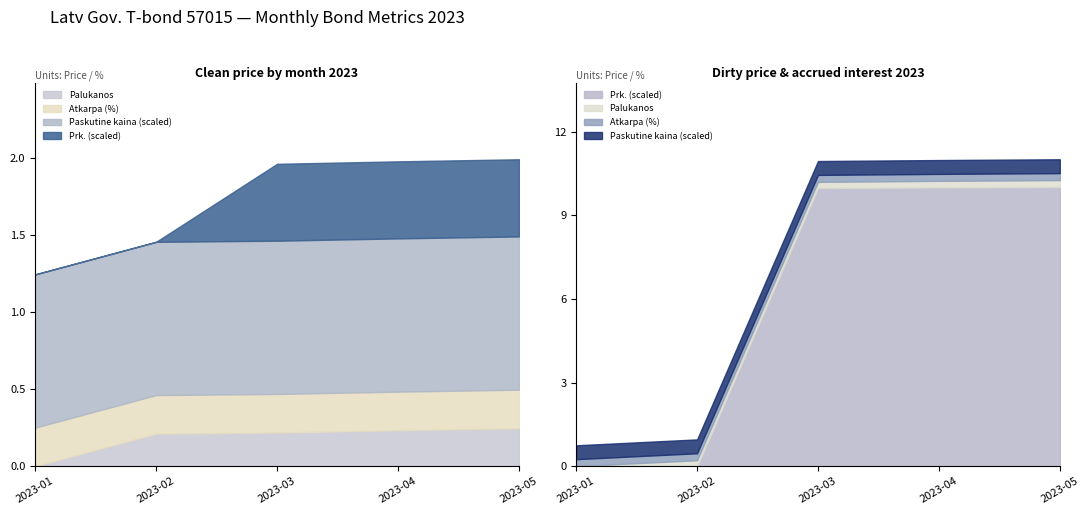

Is the value of Palukanos at 2023-04 greater than the value of Atkarpa (%) at 2023-05?

No